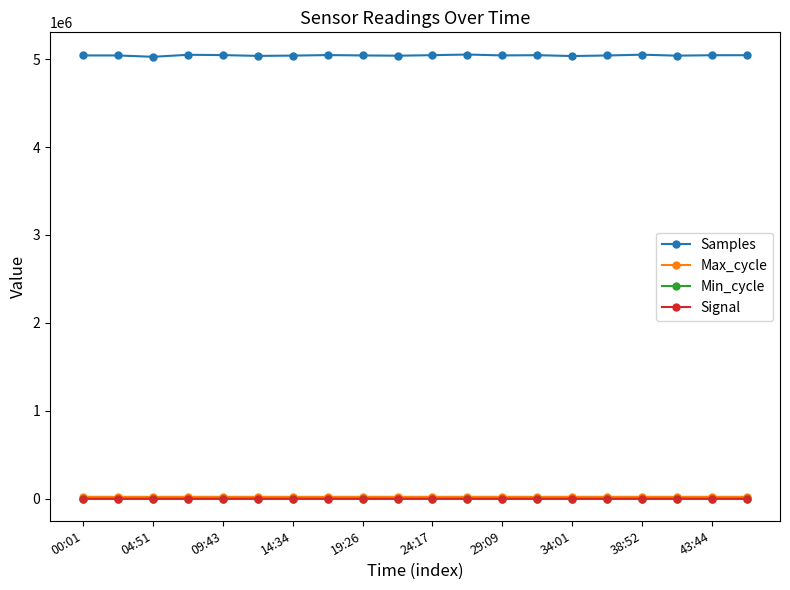

Which series has the largest total across all categories?

Samples